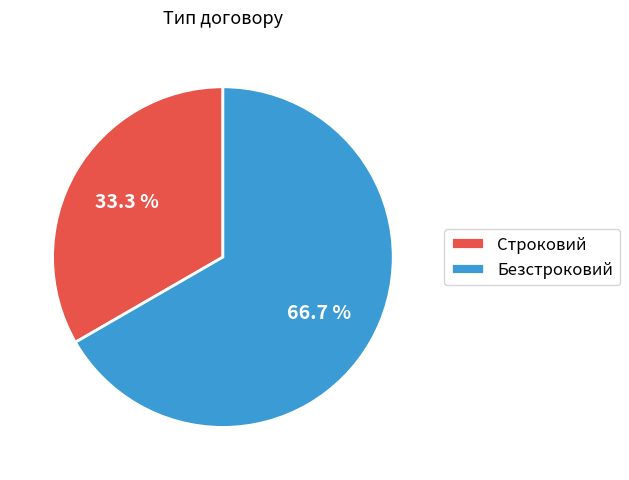

What is the smallest slice in the pie chart?

Строковий